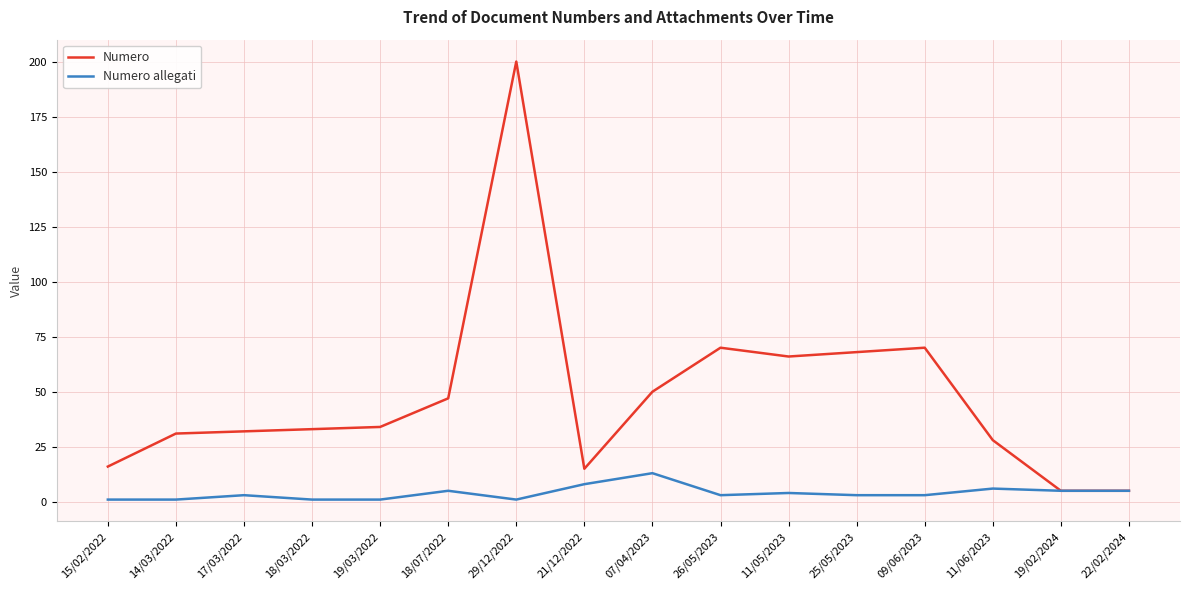

True or false: Numero allegati has a value of 5 at 22/02/2024.

True